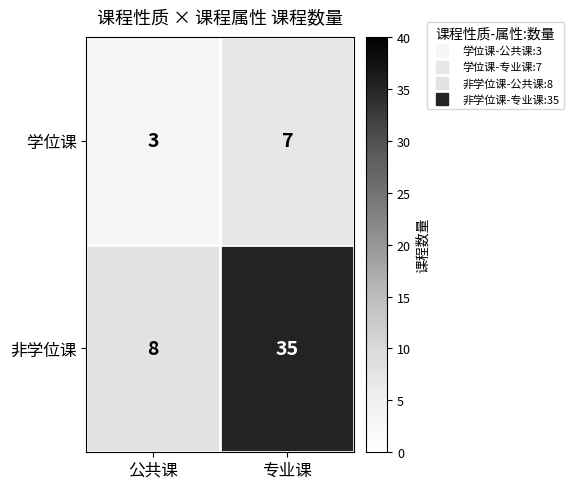

Reading left to right, transcribe all the data shown in this chart.

学位课: 3	7
非学位课: 8	35